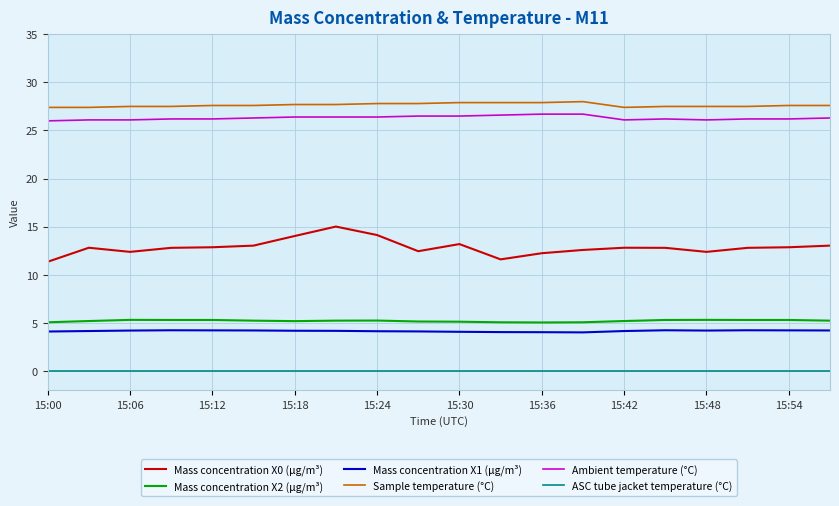

What is the sum of all Mass concentration X1 (μg/m³) values?

83.1